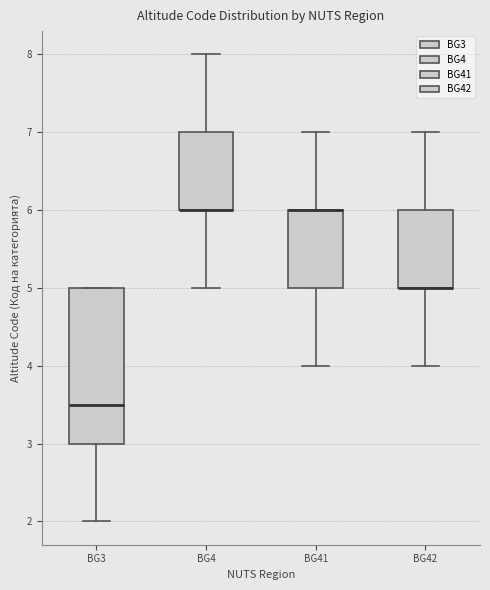

Reading left to right, read every box against the y-axis: the position of its median line, the range the box covers, and the ends of its whiskers. The values are not printed on the chart, so give them approximately, as read against the axis.

BG3: median 3.5, box 3.0 to 5.0, whiskers 2.0 to 5.0
BG4: median 6.0 (drawn on the box's lower edge), box 6.0 to 7.0, whiskers 5.0 to 8.0
BG41: median 6.0 (drawn on the box's upper edge), box 5.0 to 6.0, whiskers 4.0 to 7.0
BG42: median 5.0 (drawn on the box's lower edge), box 5.0 to 6.0, whiskers 4.0 to 7.0